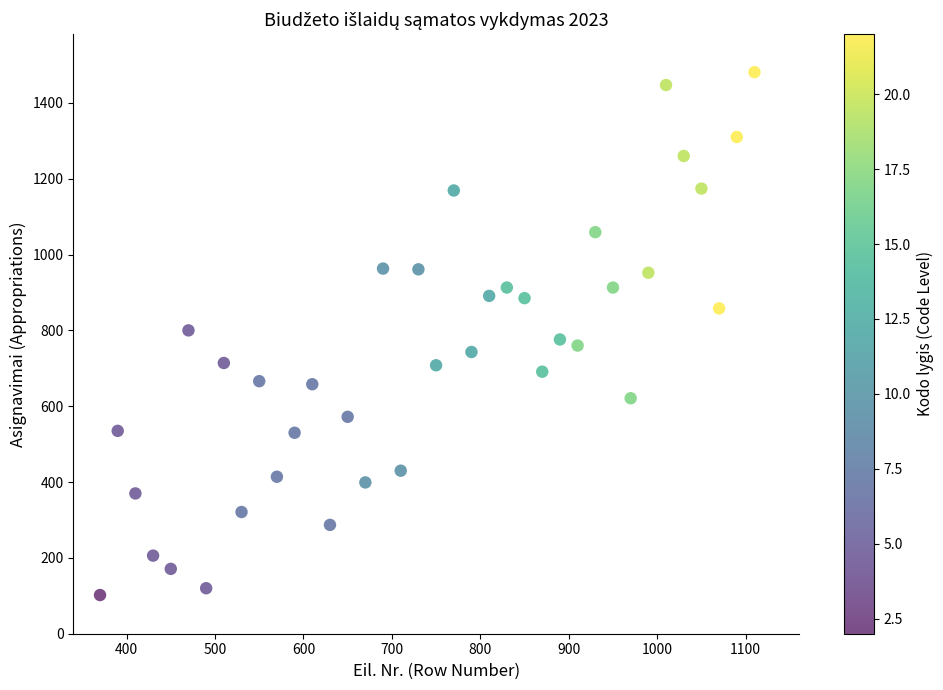

What is the range of Y values (max minus min)?

1379